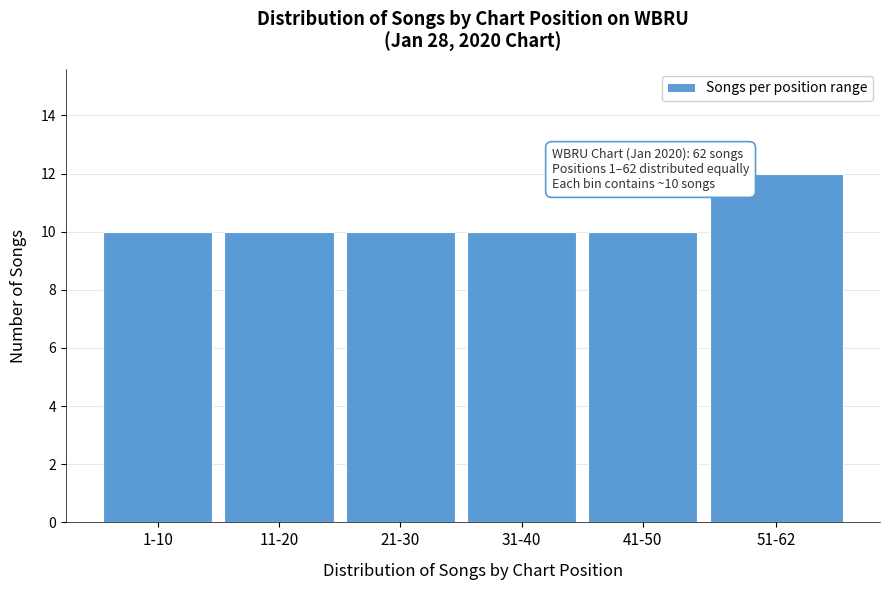

Reading right to left, list all the values displayed in this chart.

12	10	10	10	10	10